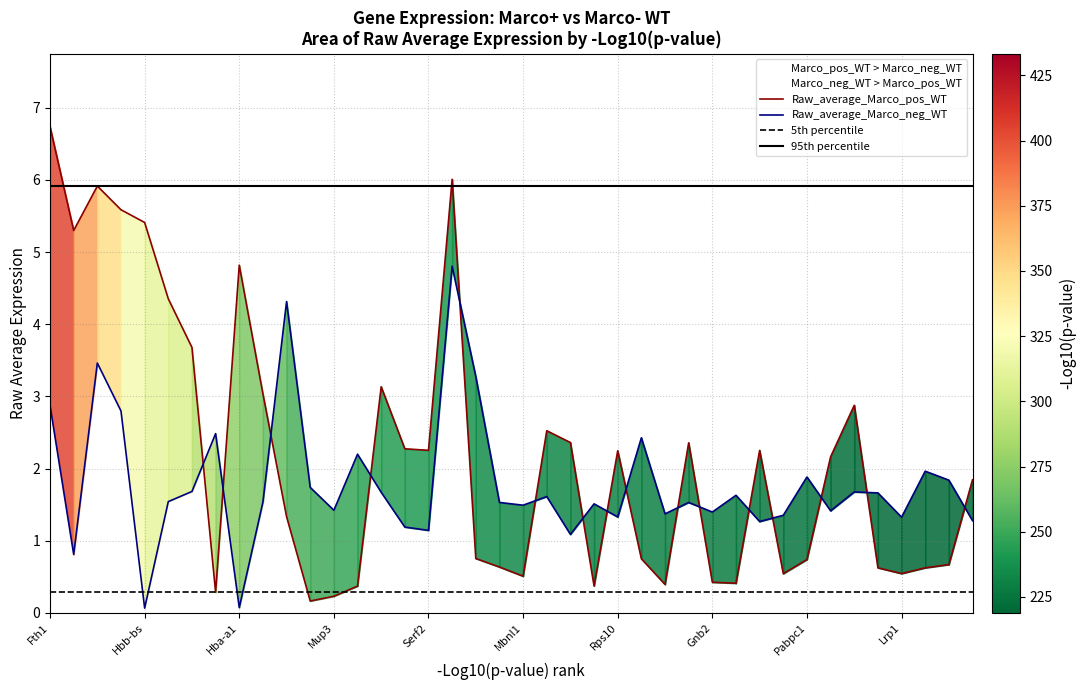

Reading right to left, extract all data points from this chart.

Raw_average_Marco_pos_WT: 1.8	0.7	0.6	0.5	0.6	2.9	2.2	0.7	0.5	2.3	0.4	0.4	2.4	0.4	0.8	2.2	0.4	2.4	2.5	0.5	0.6	0.8	6.0	2.3	2.3	3.1	0.4	0.2	0.2	1.3	3.0	4.8	0.3	3.7	4.4	5.4	5.6	5.9	5.3	6.7
Raw_average_Marco_neg_WT: 1.3	1.8	2.0	1.3	1.7	1.7	1.4	1.9	1.4	1.3	1.6	1.4	1.5	1.4	2.4	1.3	1.5	1.1	1.6	1.5	1.5	3.3	4.8	1.1	1.2	1.7	2.2	1.4	1.7	4.3	1.5	0.1	2.5	1.7	1.5	0.1	2.8	3.5	0.8	2.9